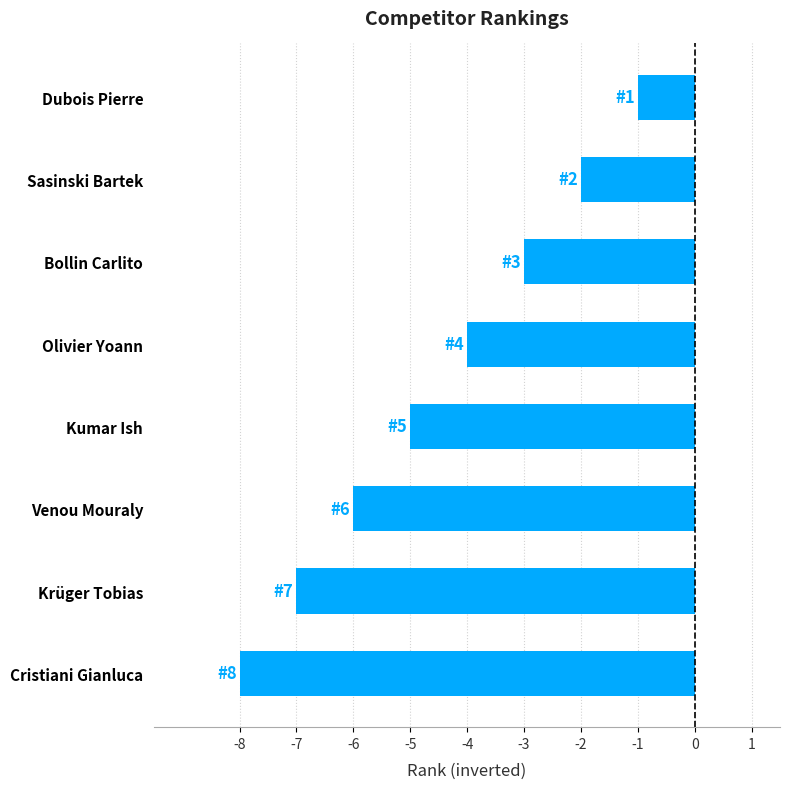

Is it true that the value at Kumar Ish is -8?

False